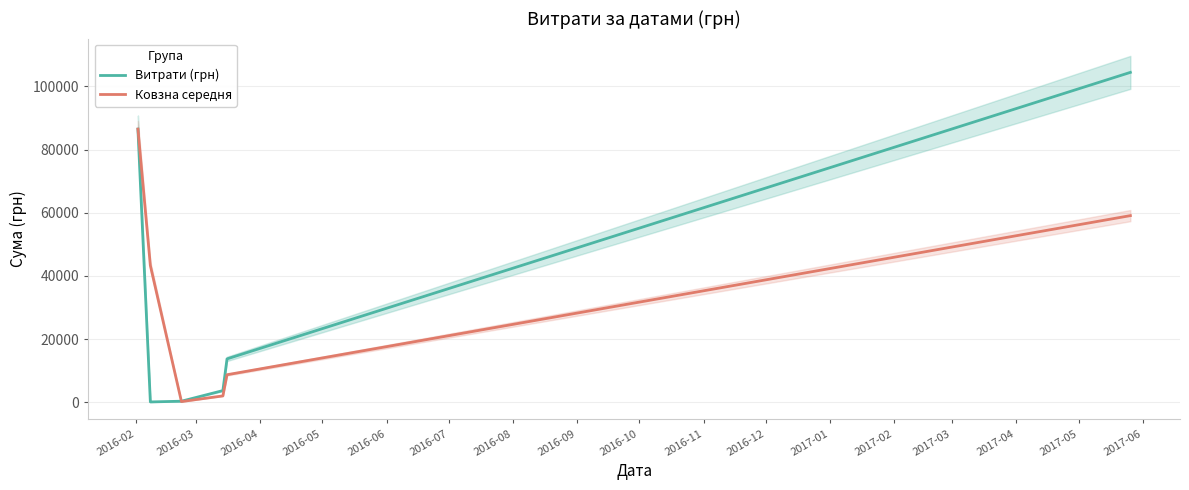

Rank the series by their average value, from lowest to highest.

Ковзна середня, Витрати (грн)